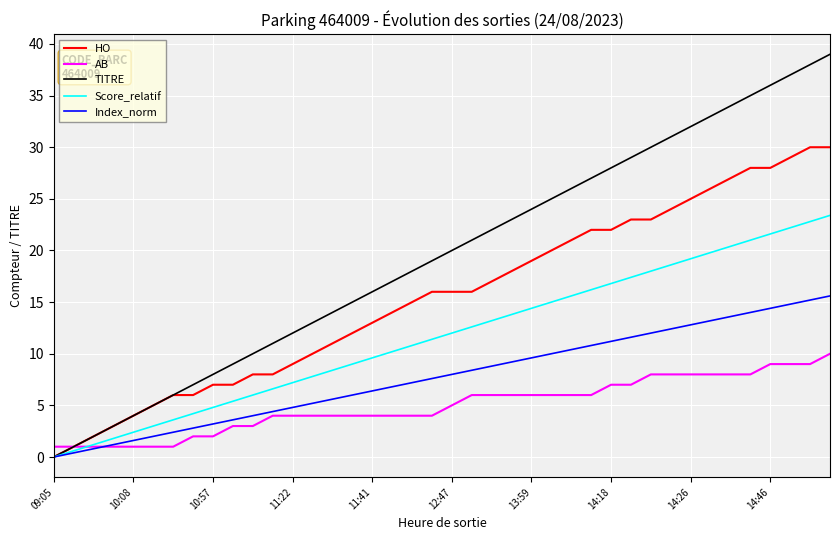

Which series has the largest total across all categories?

TITRE